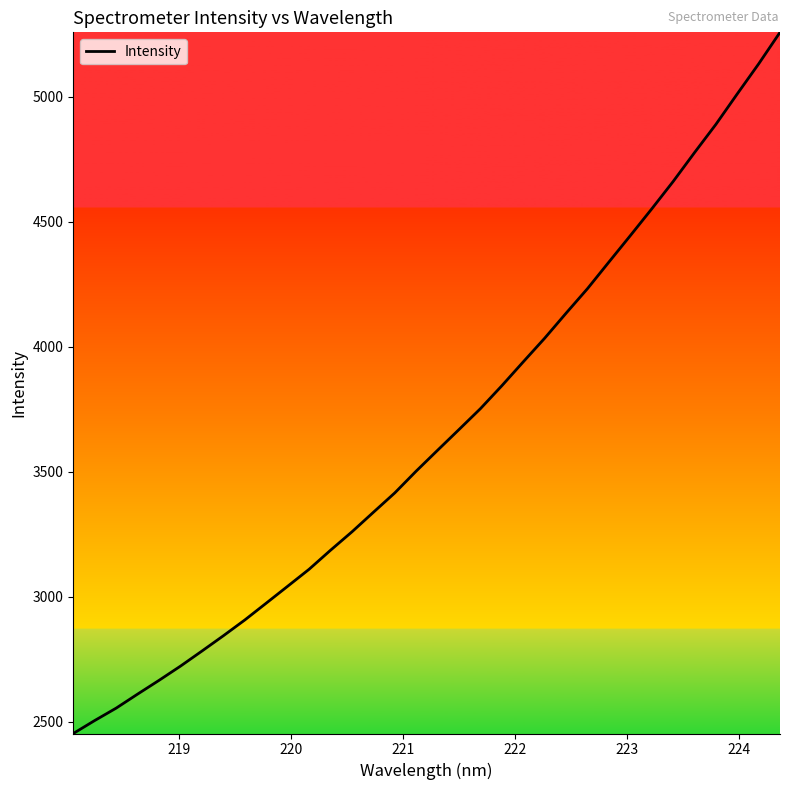

What is the difference between the maximum and minimum values?

2804.5